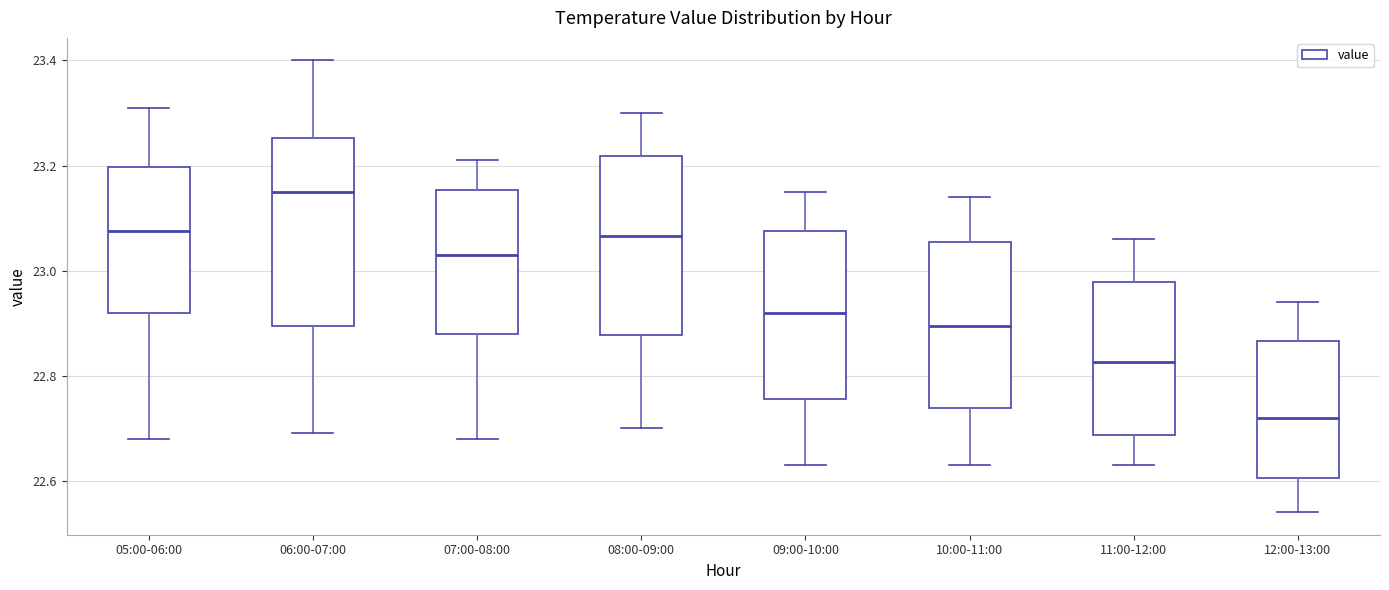

Which box has the lowest median line?

12:00-13:00